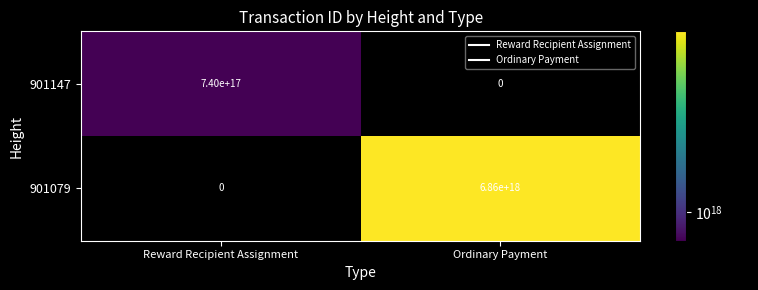

Which series changed the most between Reward Recipient Assignment and Ordinary Payment?

901079